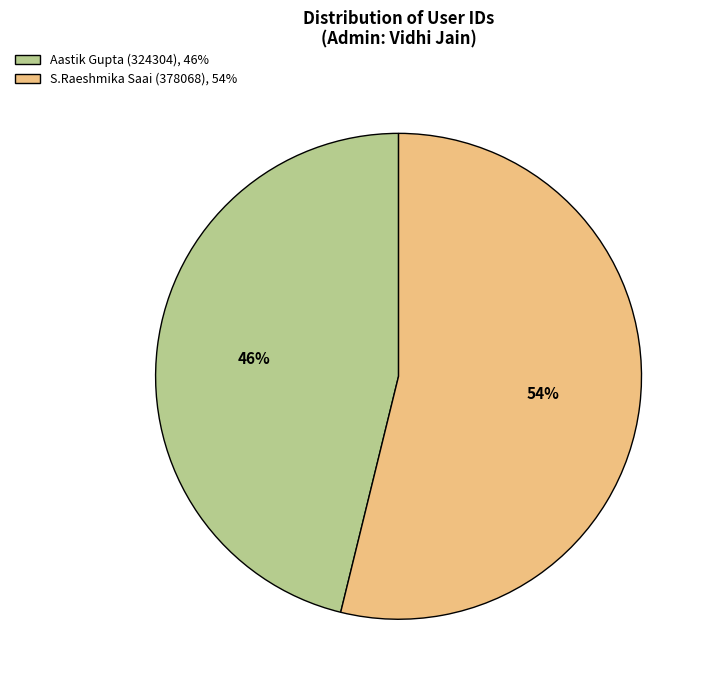

To the nearest percent, what percentage of the pie is Aastik Gupta (324304), 46%?

46%